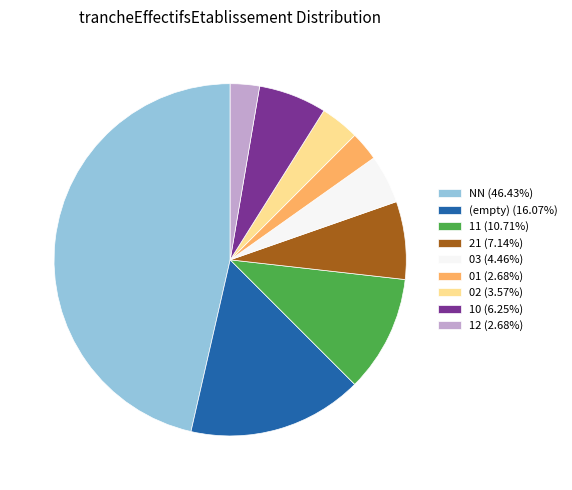

Does any single category account for the majority?

No